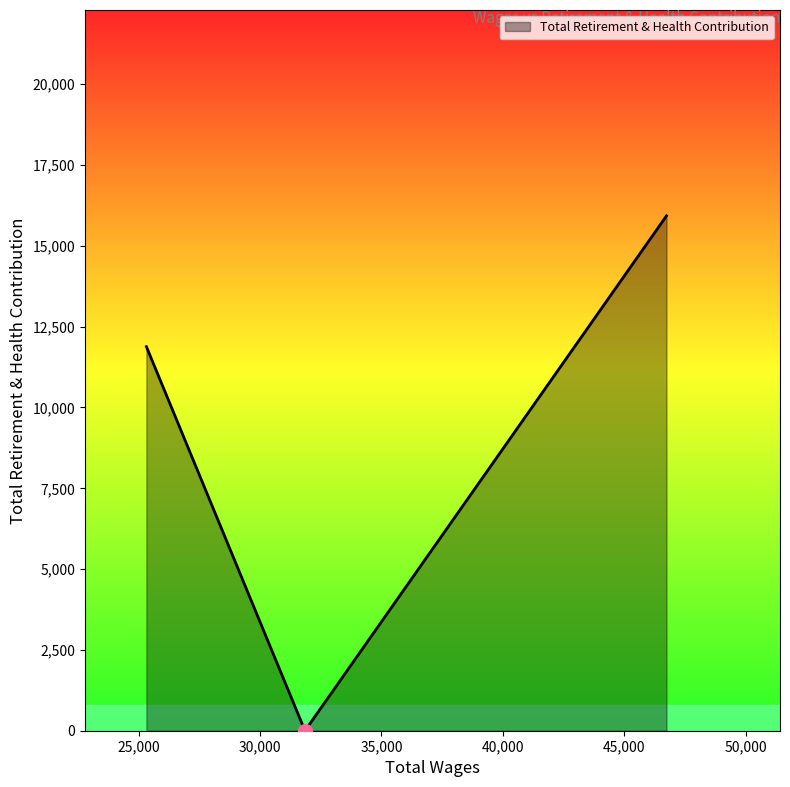

What is the greatest value displayed?

15924